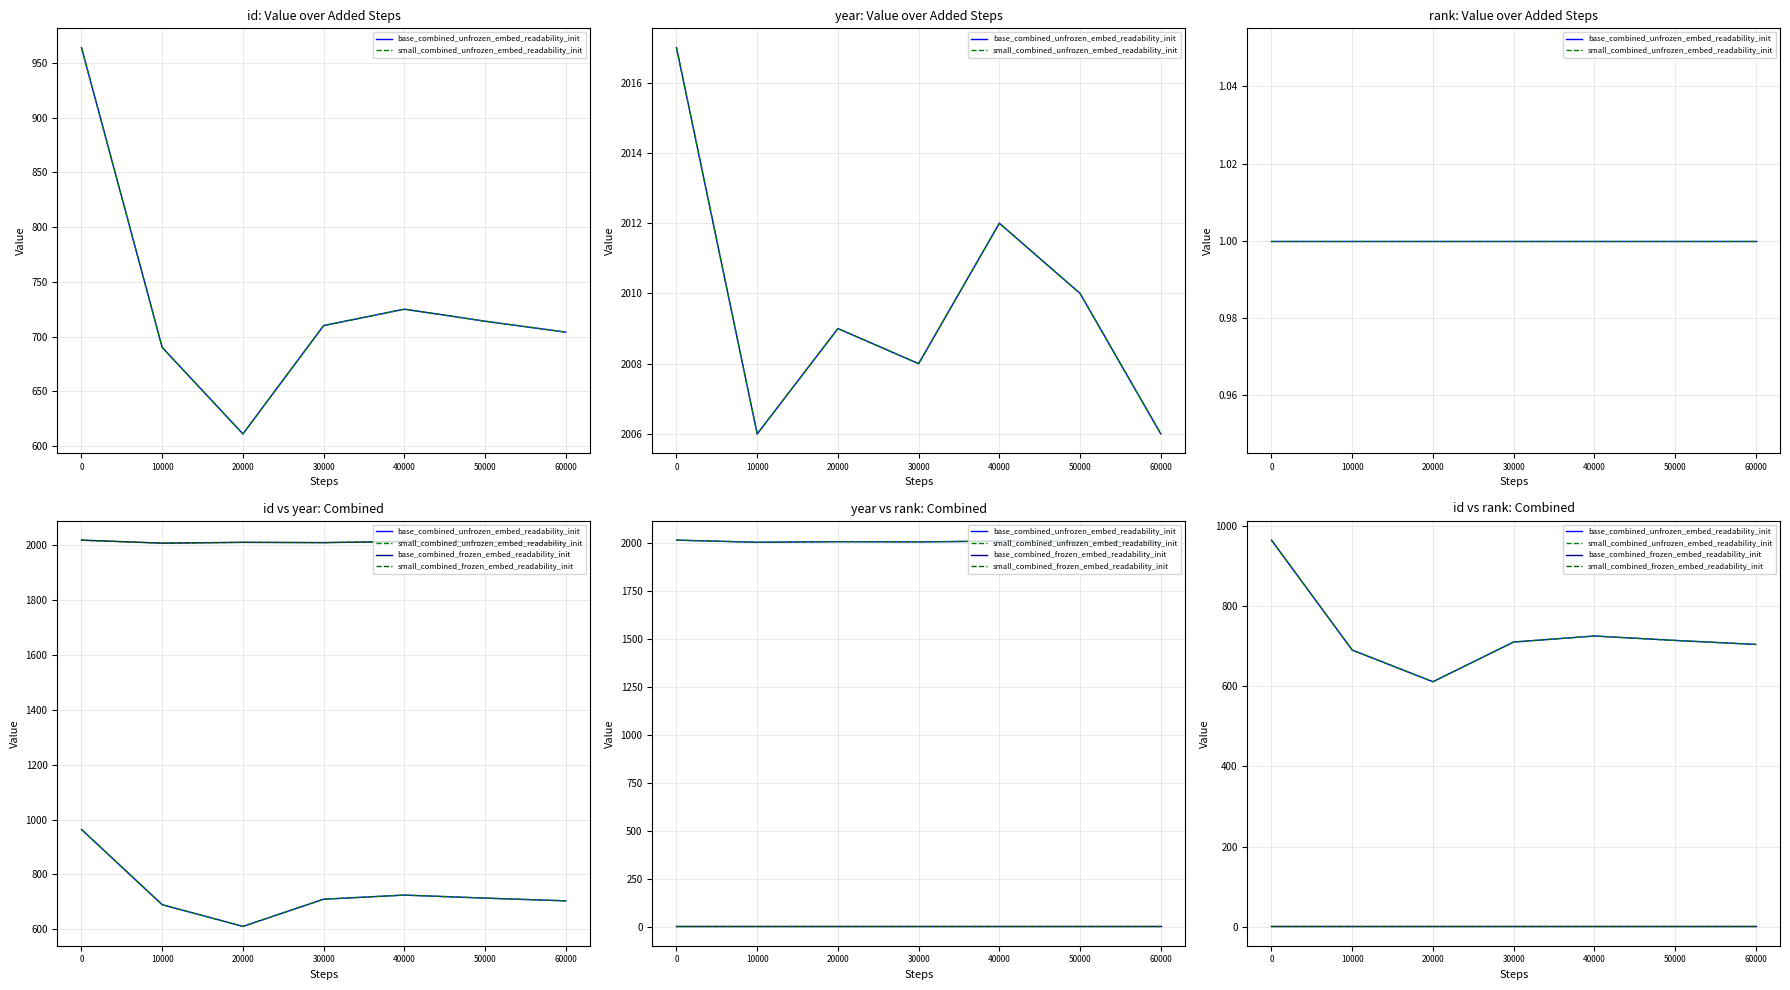

What is the total value across all series at 0?

1930